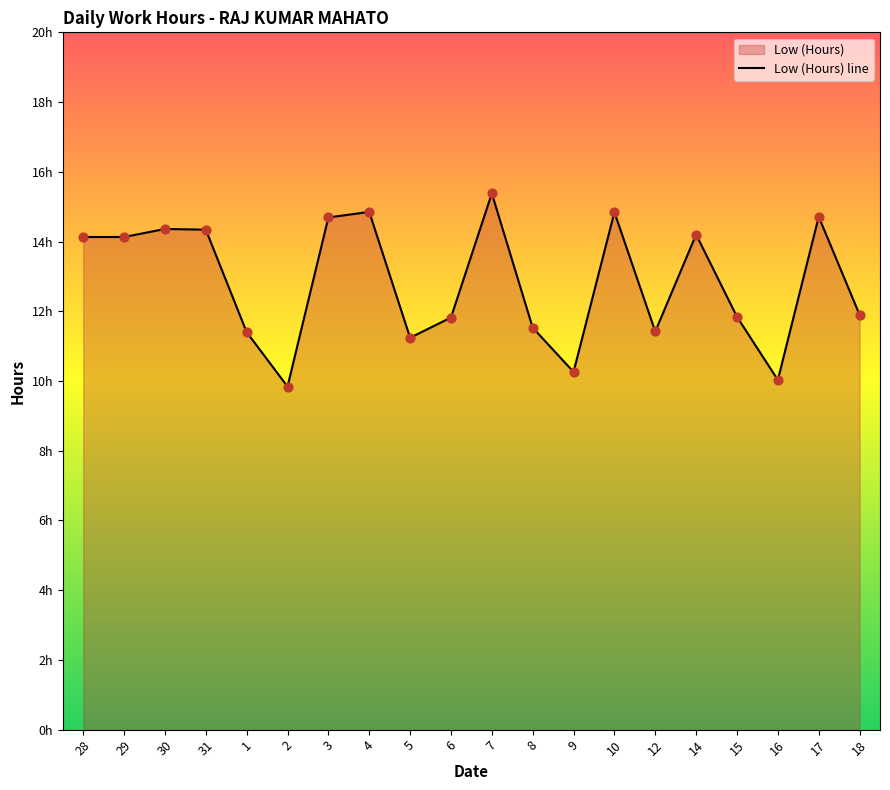

Which has a higher value, 29 or 5?

29